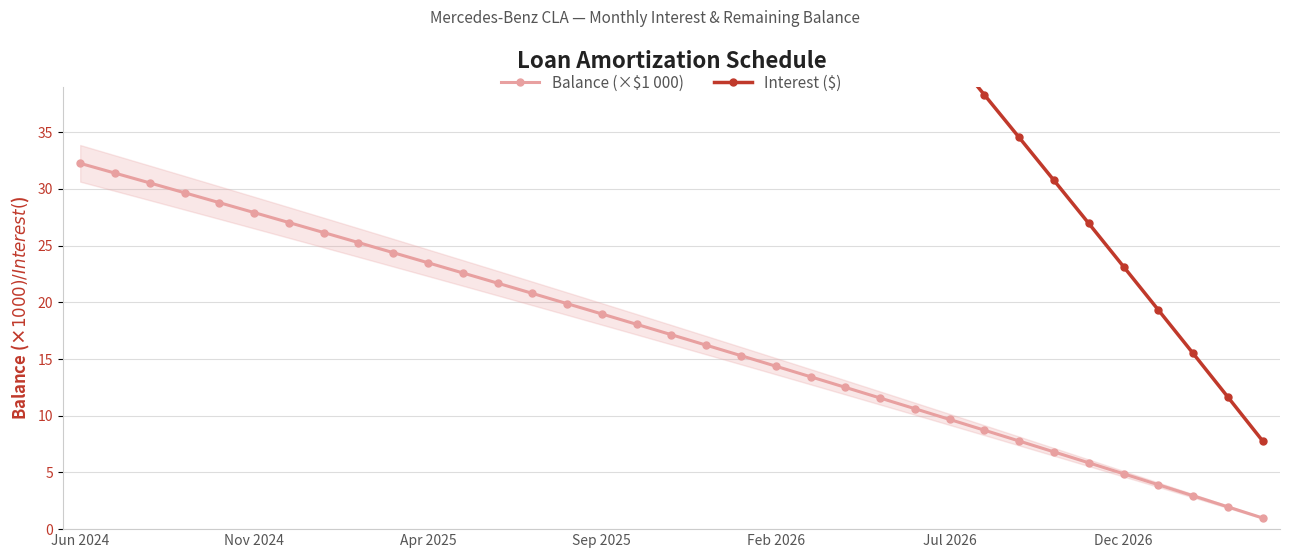

True or false: Balance (×$1 000) has more than 2 points higher than both neighbors.

False